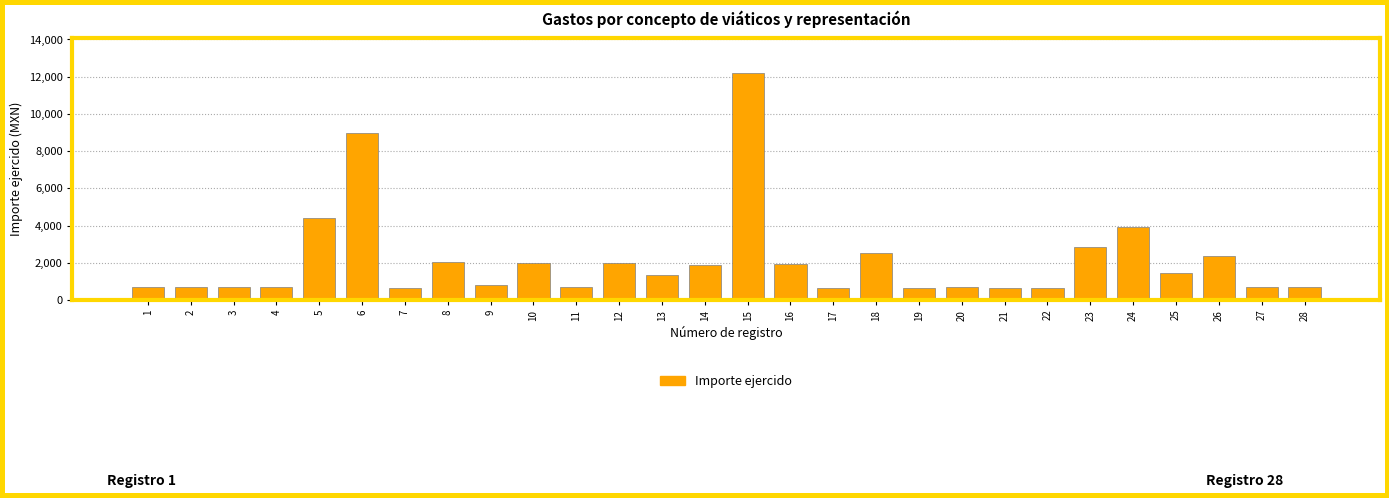

What is the difference between the second highest and second lowest values?

8309.4